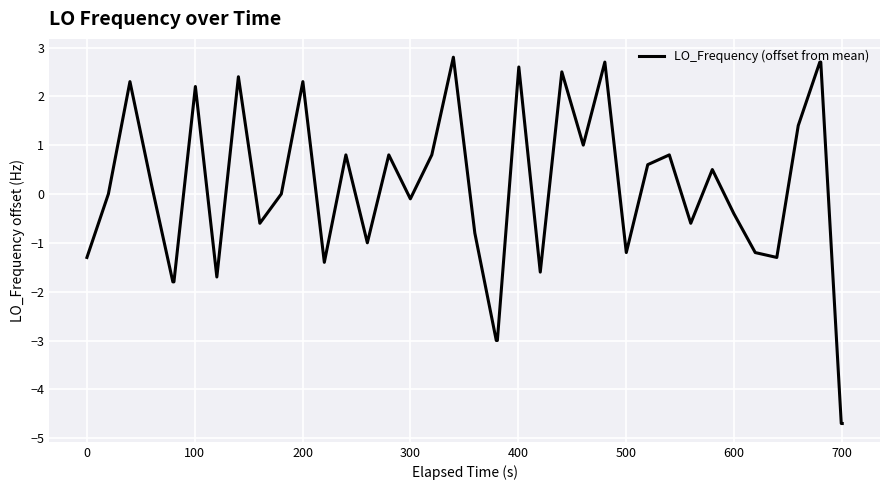

Is this an area chart (filled region under the line)?

No